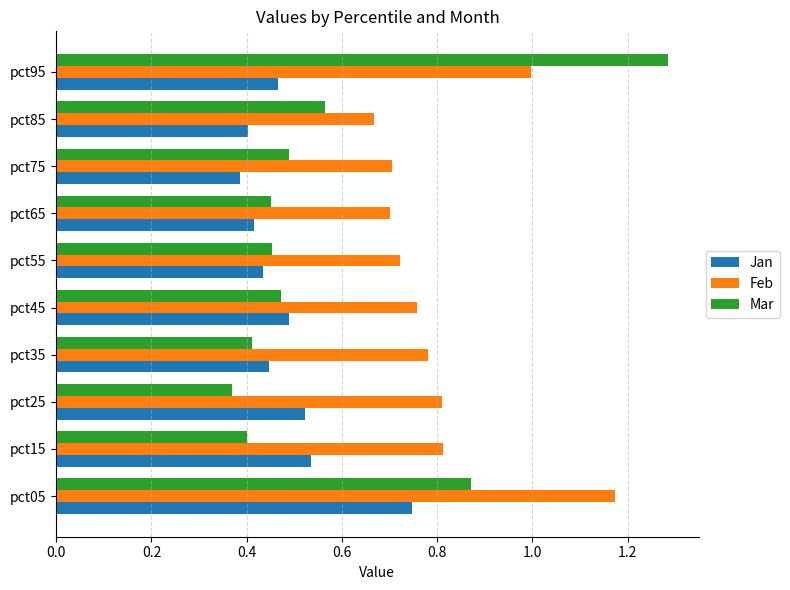

The value of Feb at pct25 is 0.3. True or false?

False